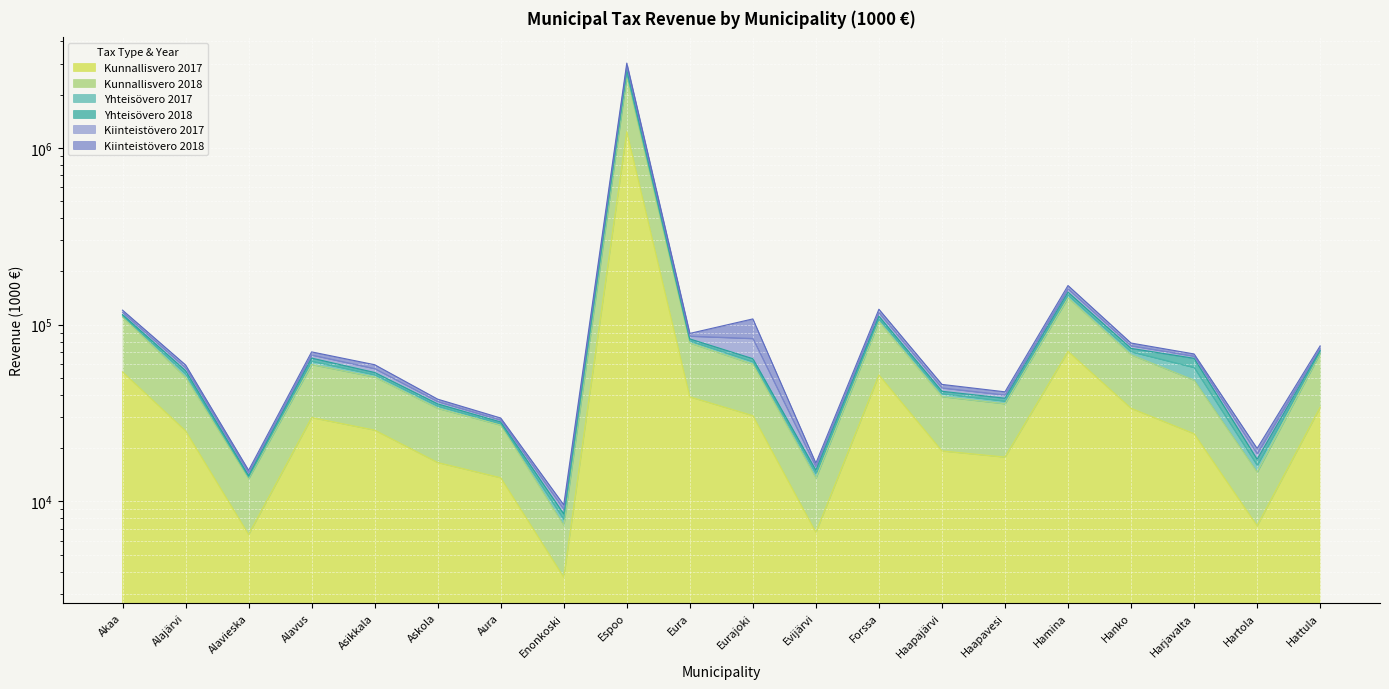

What is the value of the Kiinteistövero 2018 point at the 16th from the left?

147008.1